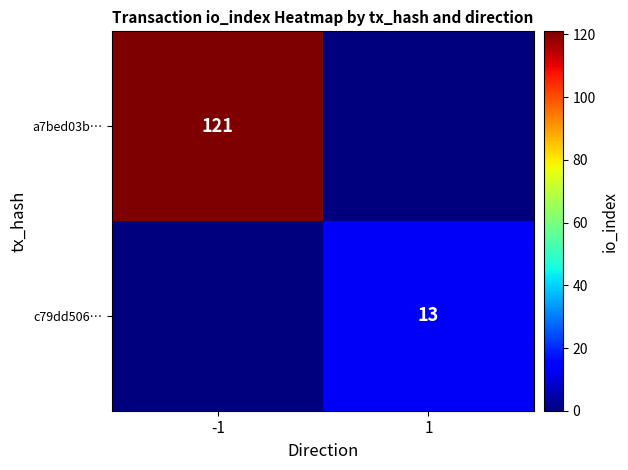

Is the value of c79dd506… at 1 greater than the value of a7bed03b… at -1?

No